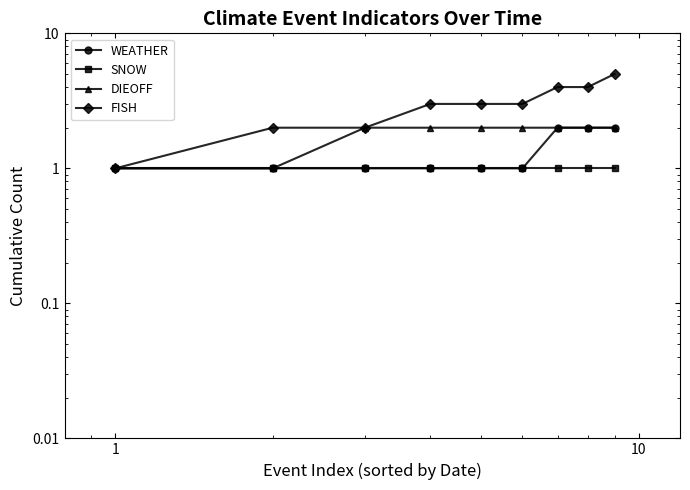

Reading right to left, what are all the values shown in this chart?

WEATHER: 2	2	2	1	1	1	1	1	1
SNOW: 1	1	1	1	1	1	1	1	1
DIEOFF: 2	2	2	2	2	2	2	1	1
FISH: 5	4	4	3	3	3	2	2	1